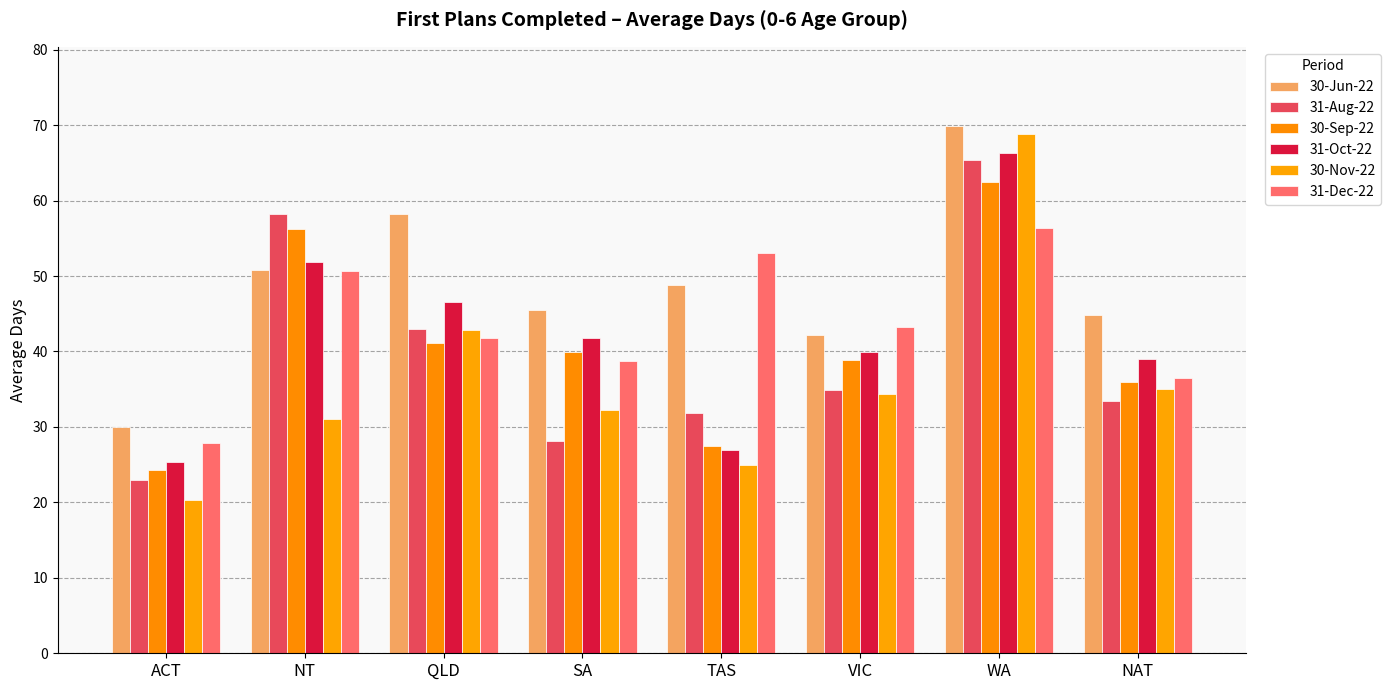

Which series has the largest total across all categories?

30-Jun-22